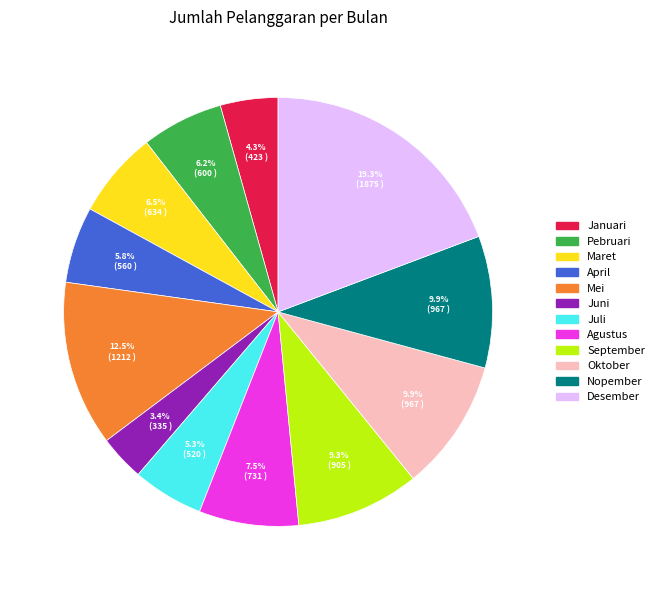

Is the sum of Maret and Januari greater than half?

No